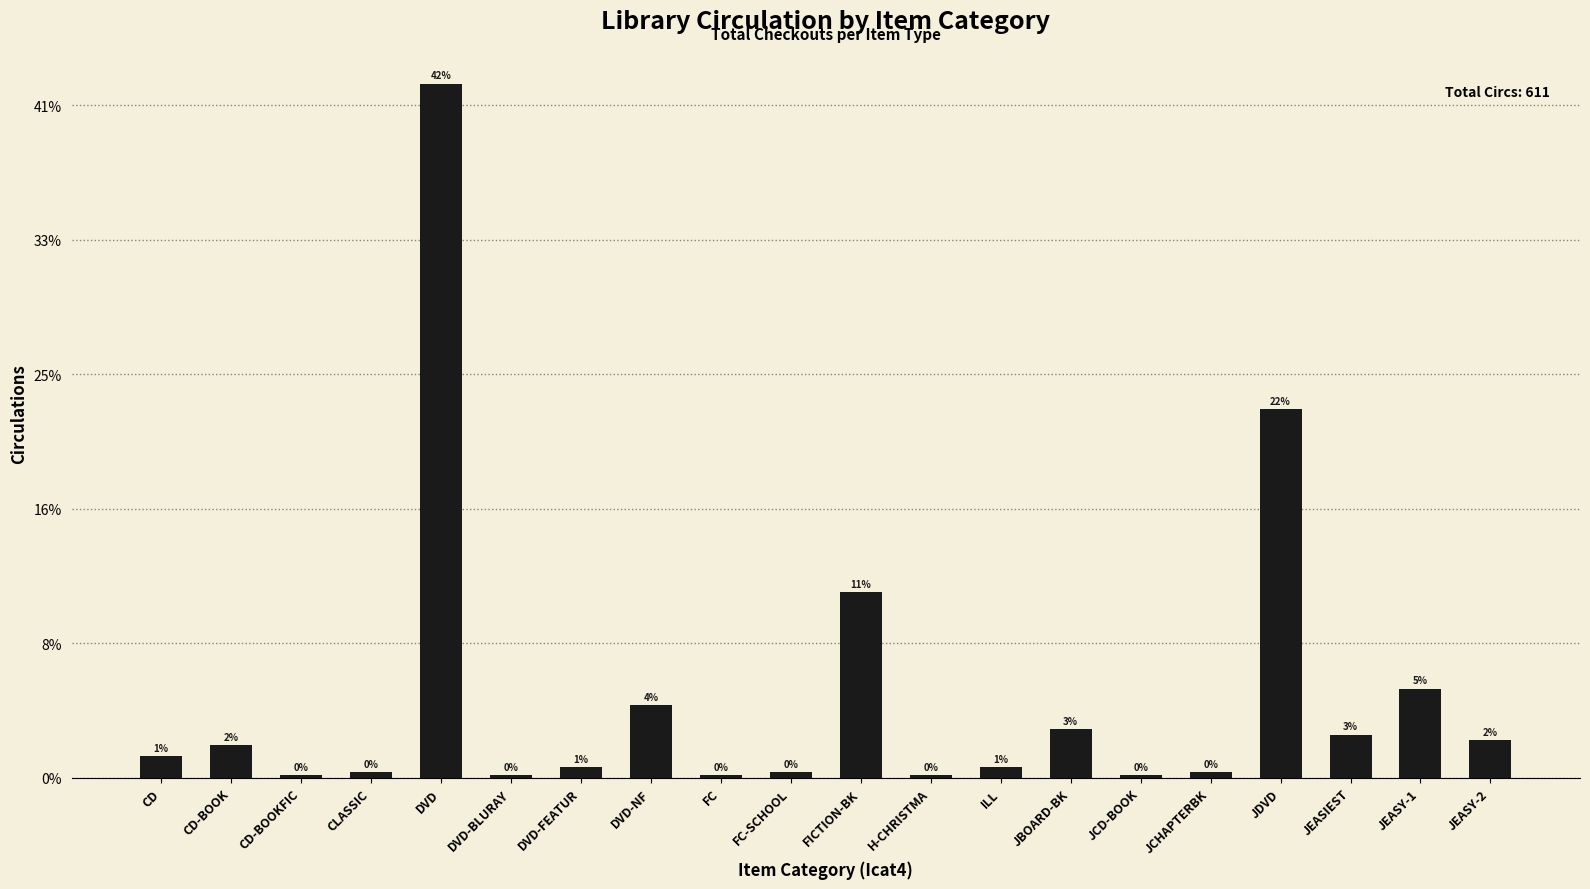

Which has a higher value, CLASSIC or CD?

CD